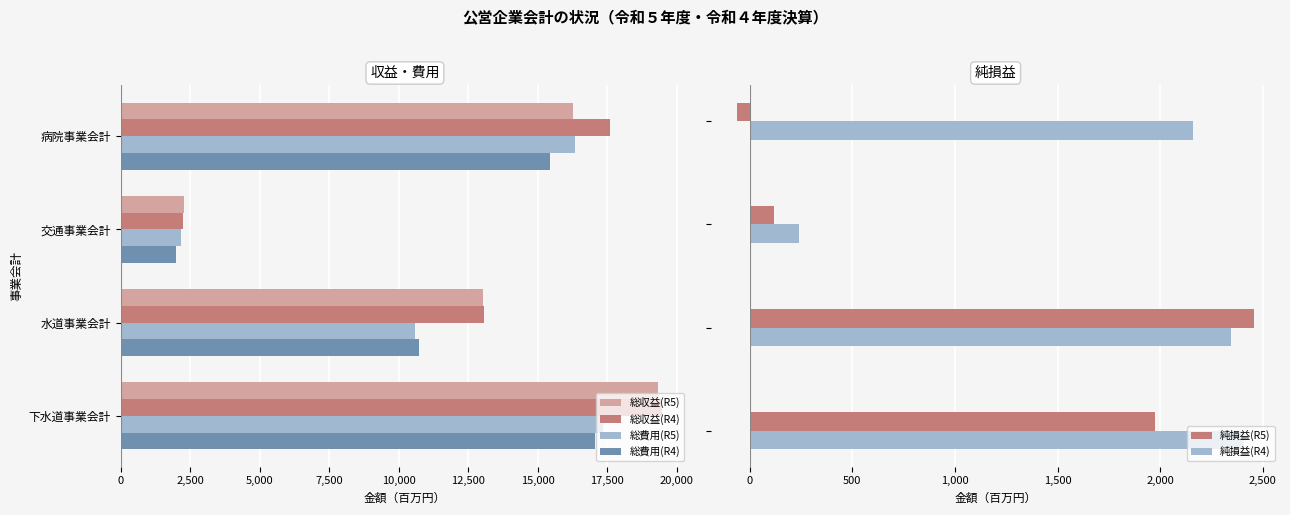

What is the difference between the maximum and minimum values in the 純損益(R5) series?

2520